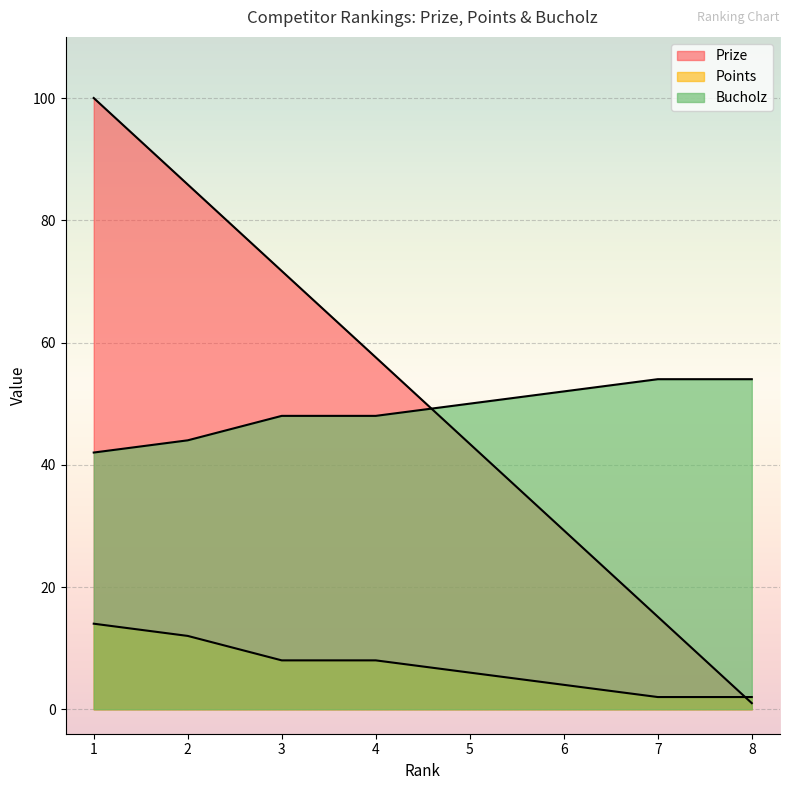

Which series has the widest spread of values?

Prize